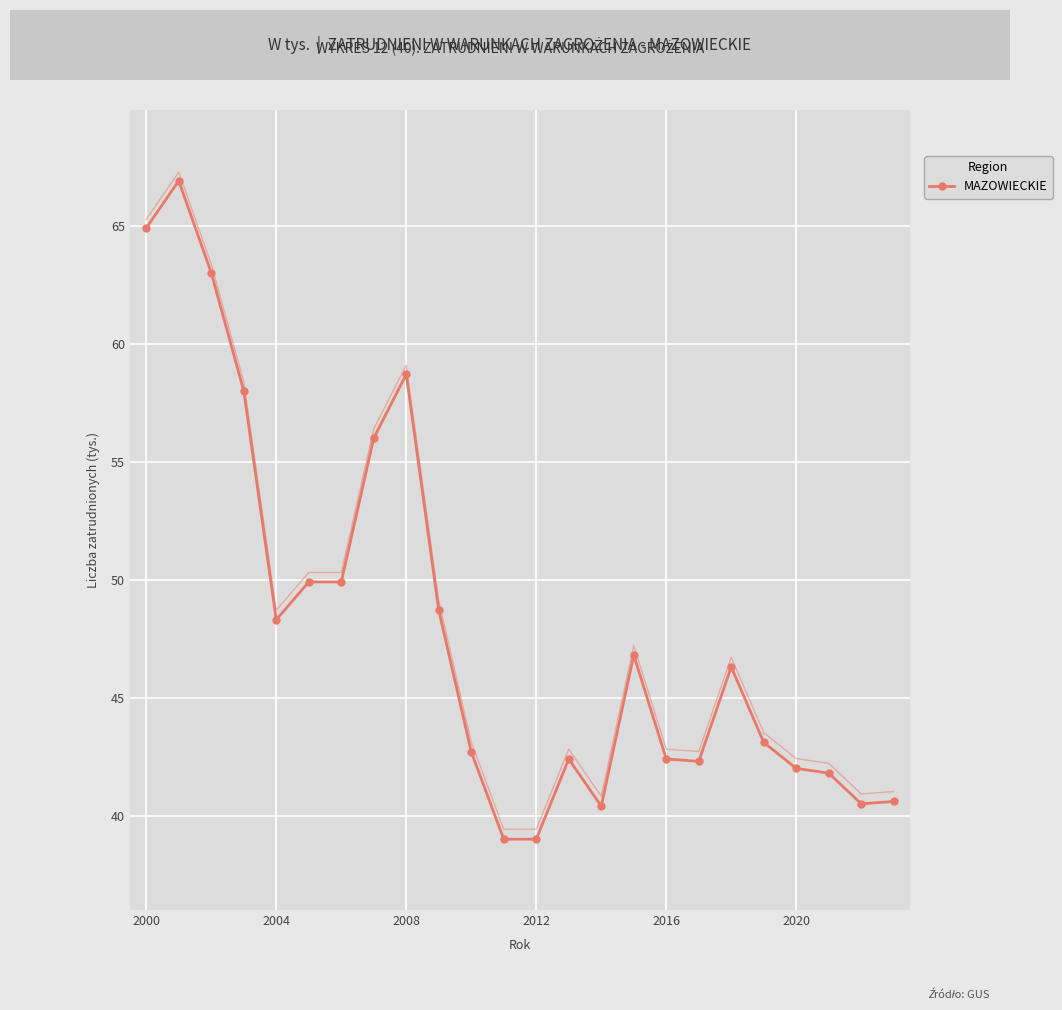

Reading left to right, what are all the values shown in this chart?

64.9	66.9	63.0	58.0	48.3	49.9	49.9	56.0	58.7	48.7	42.7	39.0	39.0	42.4	40.4	46.8	42.4	42.3	46.3	43.1	42.0	41.8	40.5	40.6